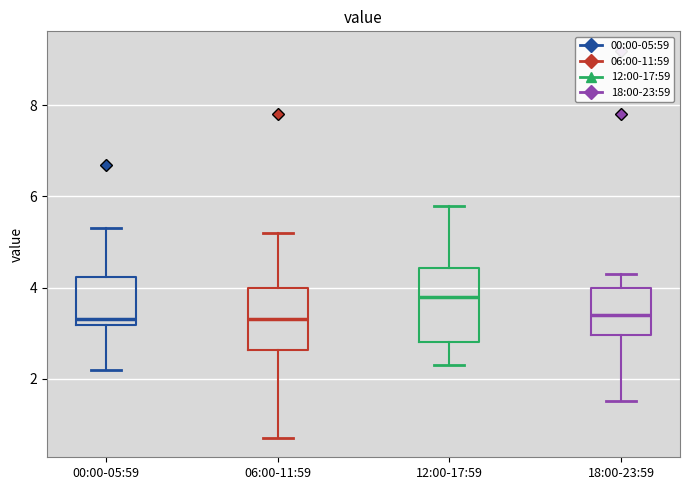

Comparing the boxes themselves (not the whiskers), which one is the tallest?

12:00-17:59